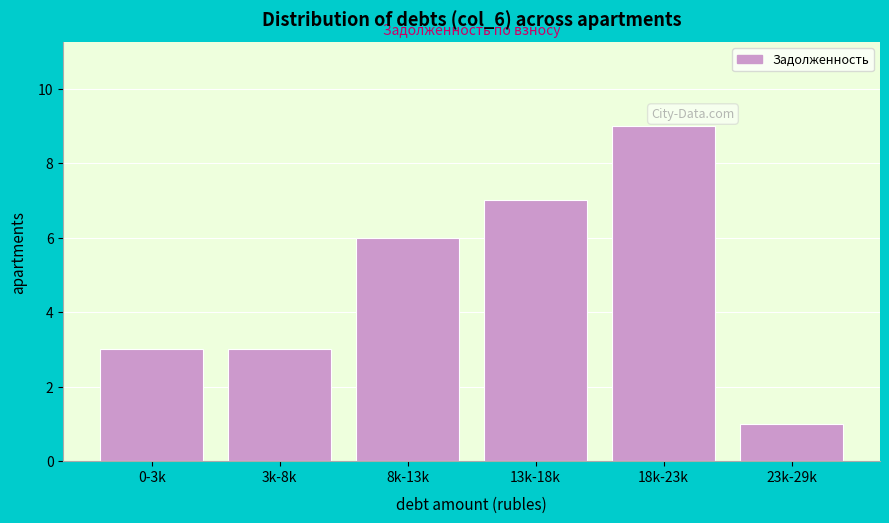

Reading right to left, what are all the values shown in this chart?

1	9	7	6	3	3